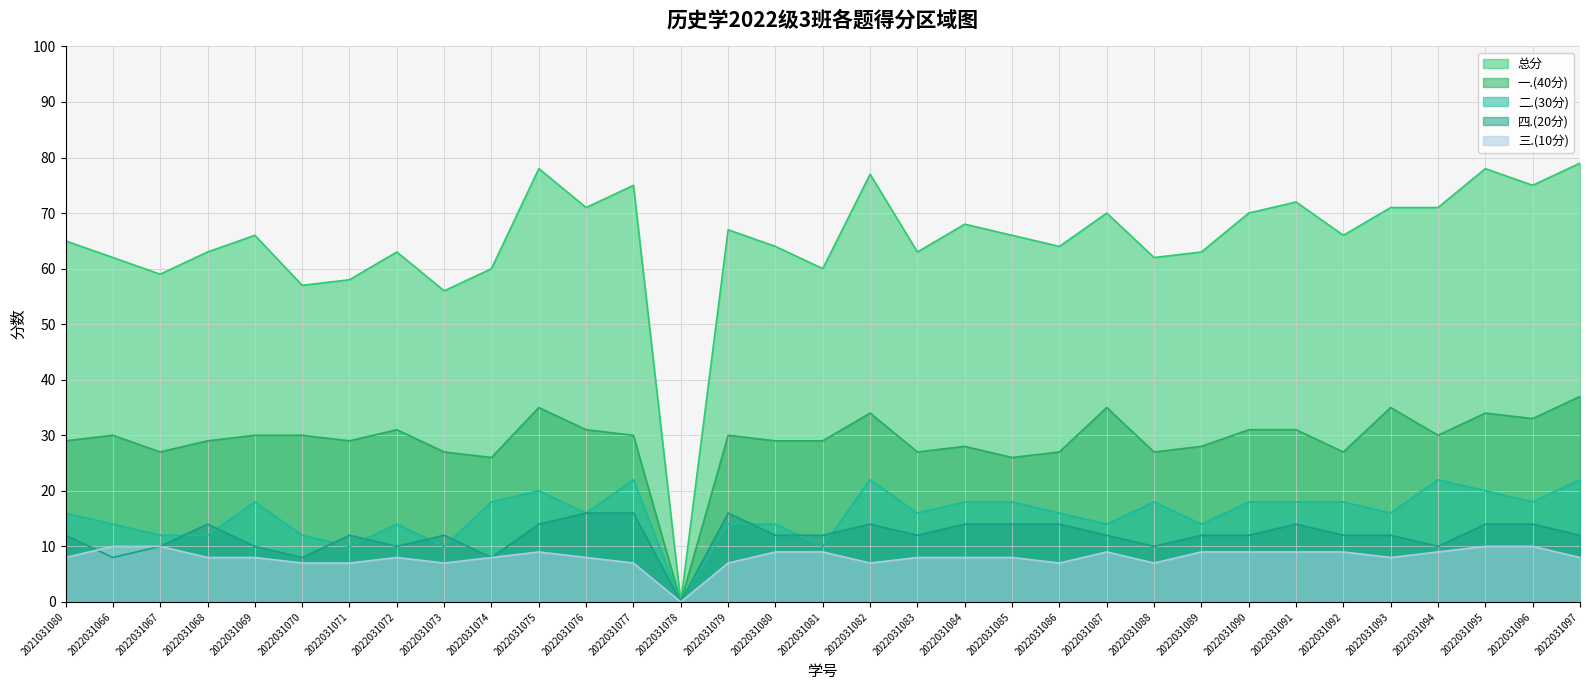

How many categories are shown in the chart?

33